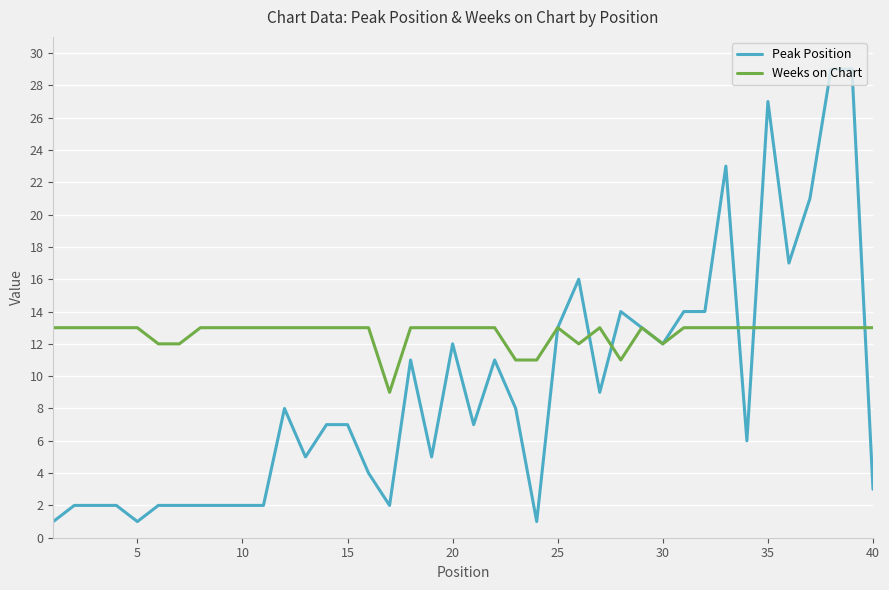

List the series in order of their peak value, lowest first.

Weeks on Chart, Peak Position